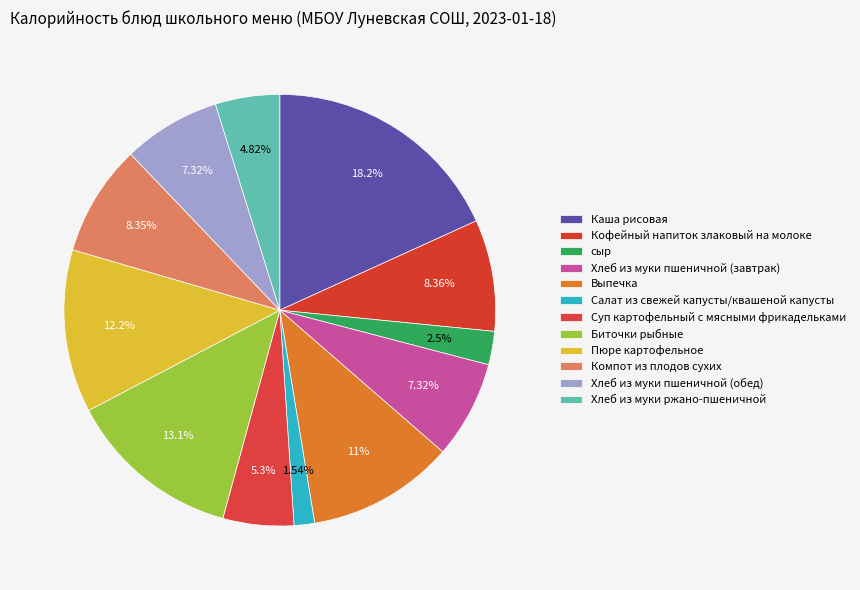

Approximately how many times larger is the value at Компот из плодов сухих compared to Суп картофельный с мясными фрикадельками?

1.6